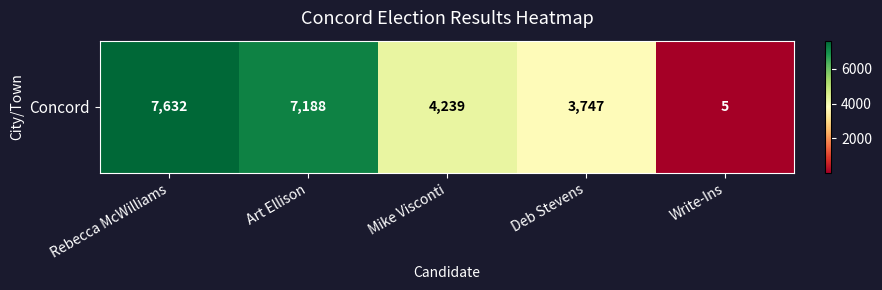

What is the sum of the values at Deb Stevens and Mike Visconti?

7986